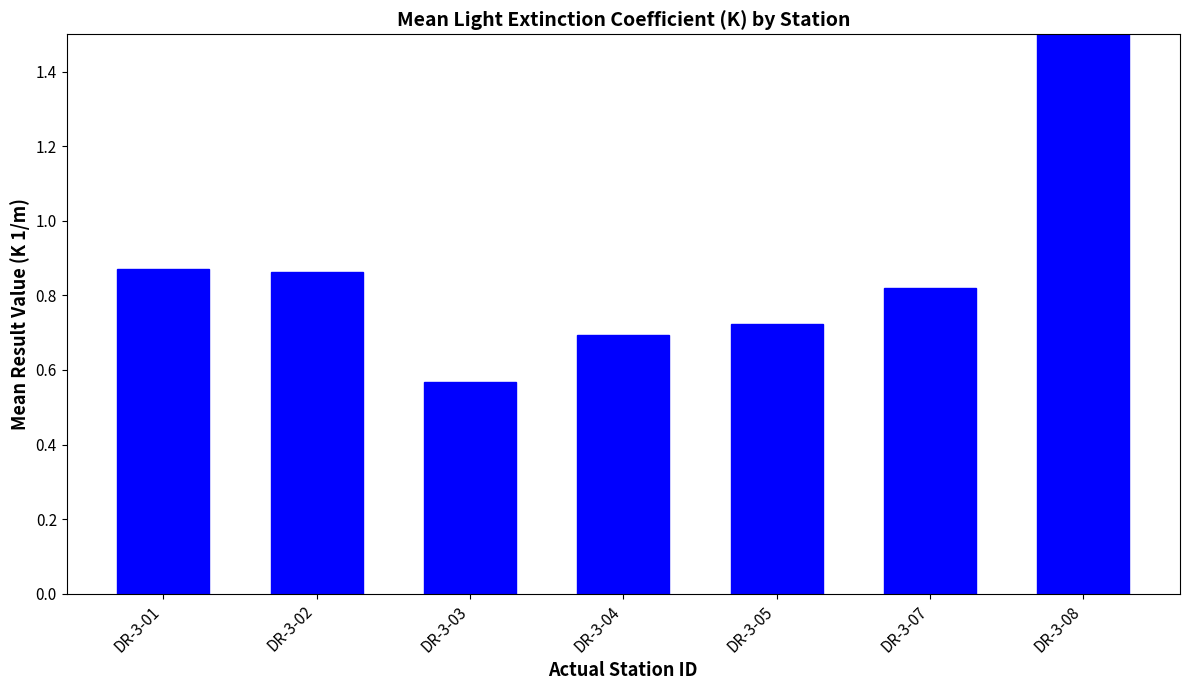

What is the sum of the values at DR-3-07 and DR-3-08?

2.9